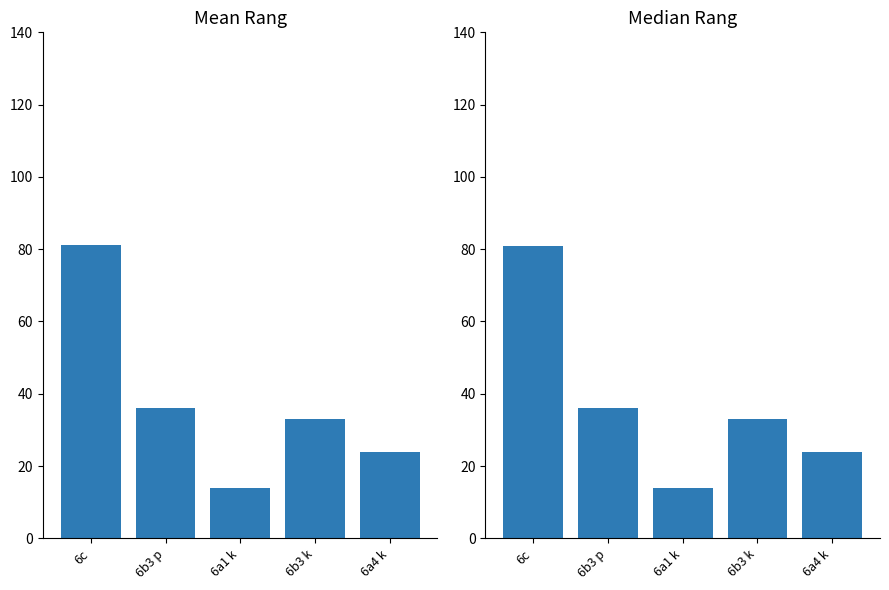

At 6c, list the series in order from smallest to largest.

Median Rang, Mean Rang